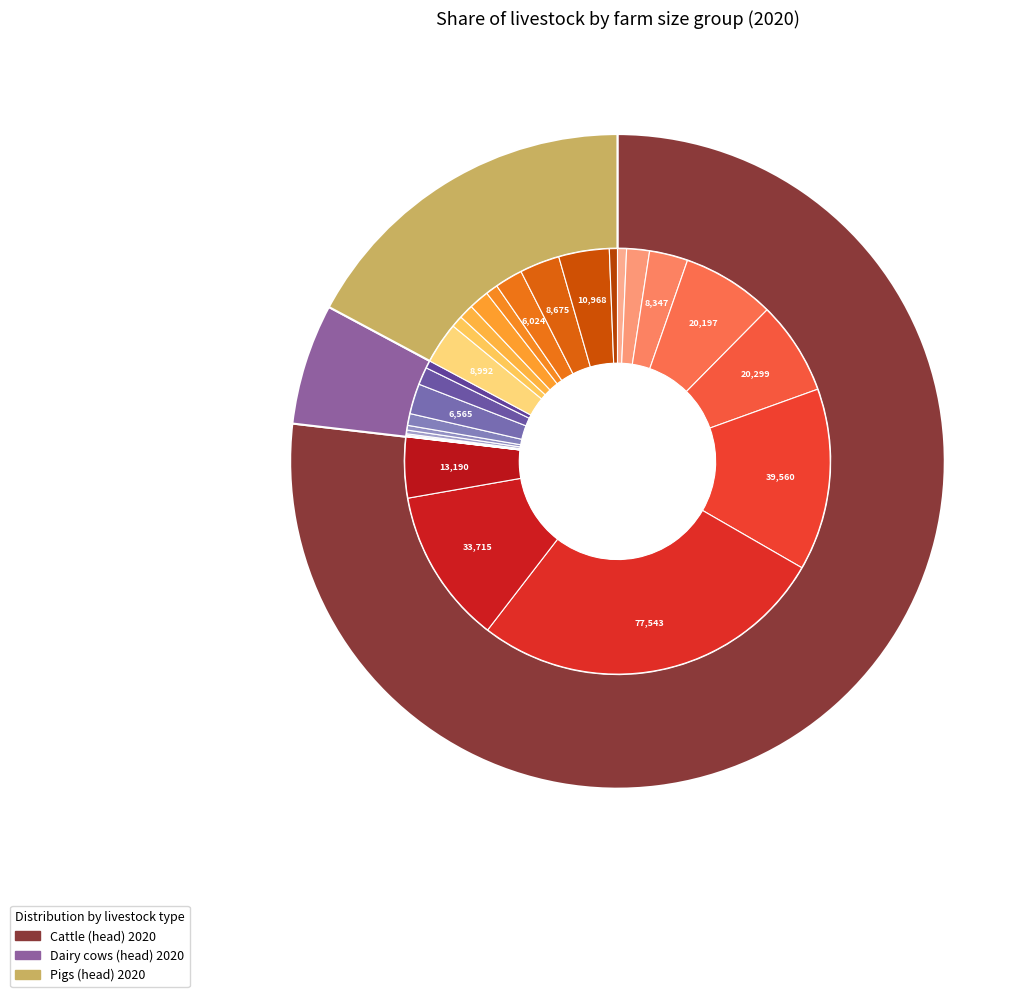

To the nearest percent, what is the combined percentage of < 5 and 20-< 30?

5%